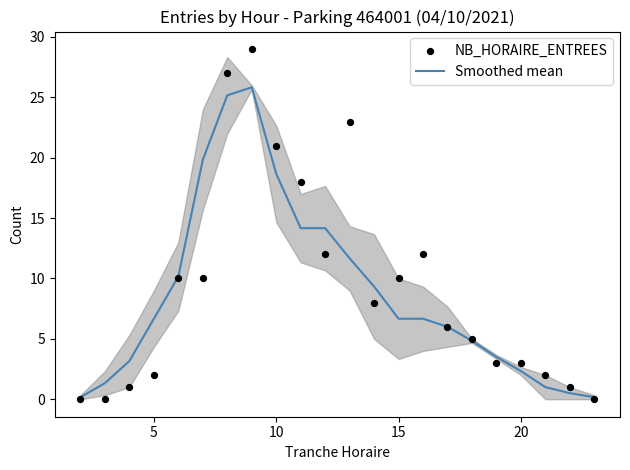

At how many categories does at least one series exceed 2?

17